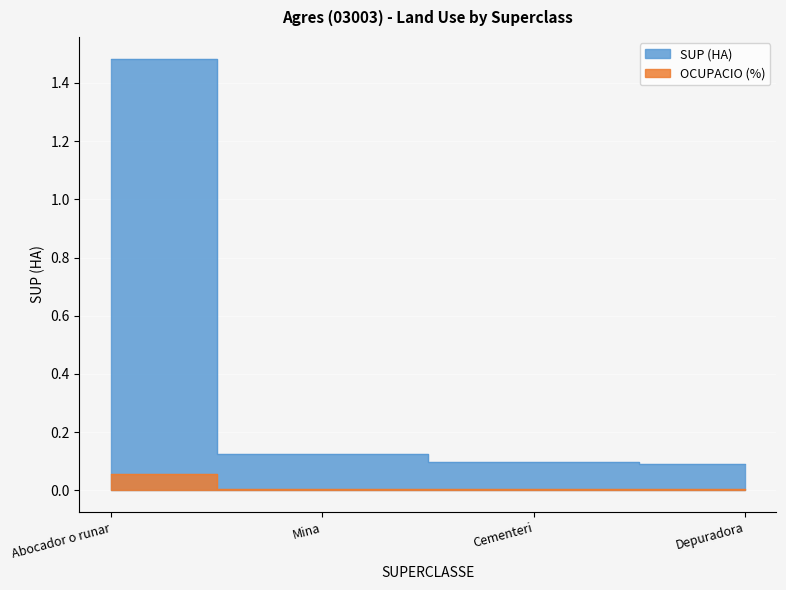

True or false: OCUPACIO (%) has a value of 0.0 at Abocador o runar.

False